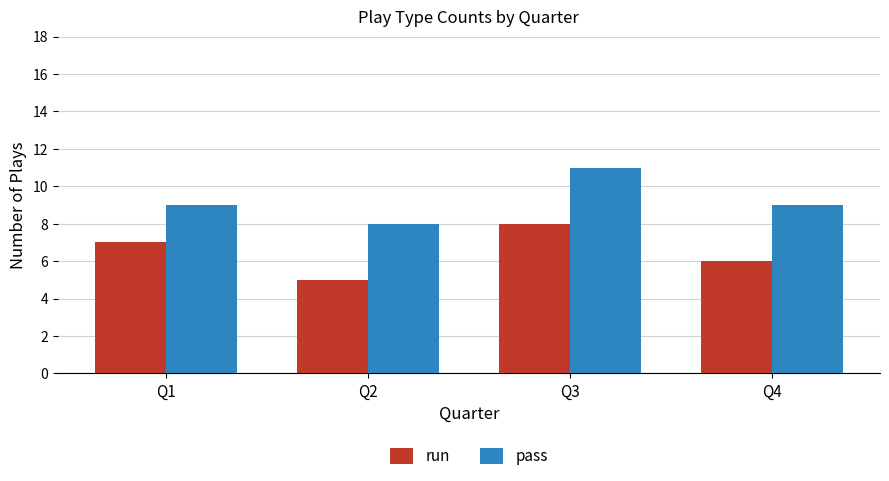

At which category is the sum across all series the highest?

Q3